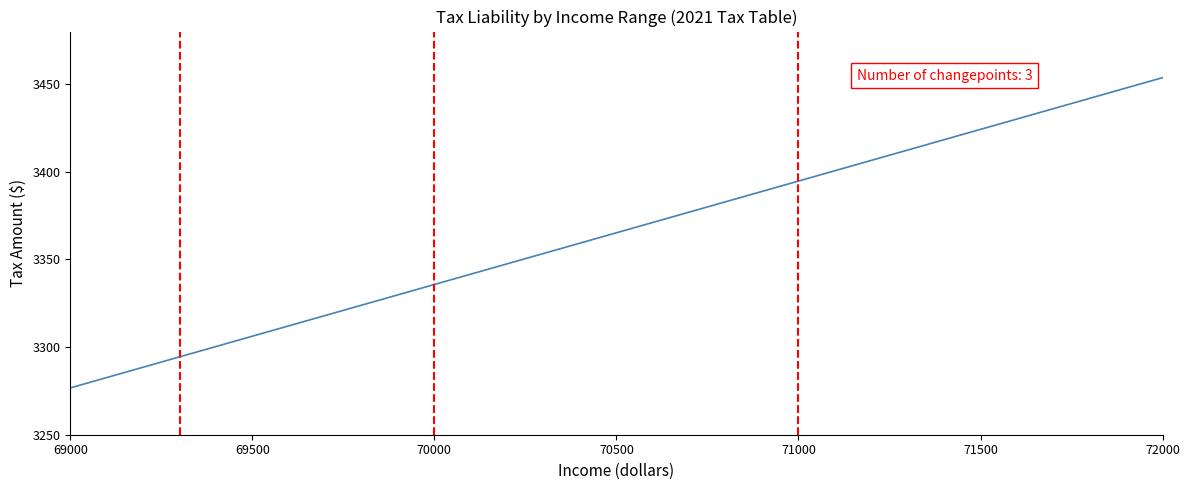

Reading left to right, what are all the values shown in this chart?

3276.7	3282.6	3288.5	3294.4	3300.3	3306.2	3312.1	3318.0	3323.9	3329.8	3335.7	3341.6	3347.5	3353.4	3359.3	3365.2	3371.1	3377.0	3382.9	3388.8	3394.7	3400.6	3406.5	3412.4	3418.3	3424.2	3430.1	3436.0	3441.9	3447.8	3453.7